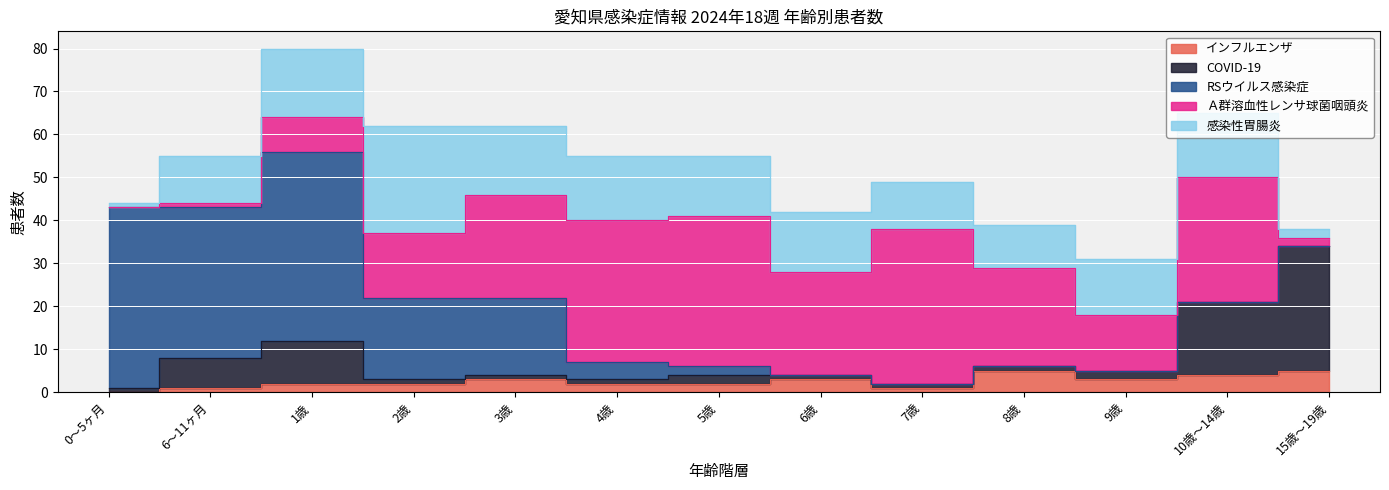

What is the label of the 12th point from the right?

6～11ヶ月